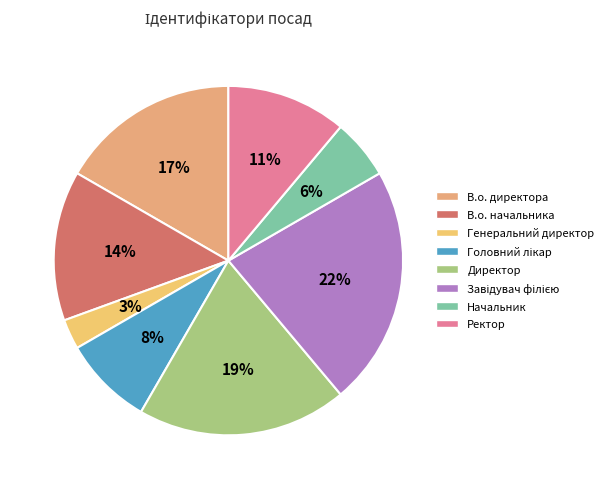

The В.о. начальника slice represents 8% of the pie. True or false?

False